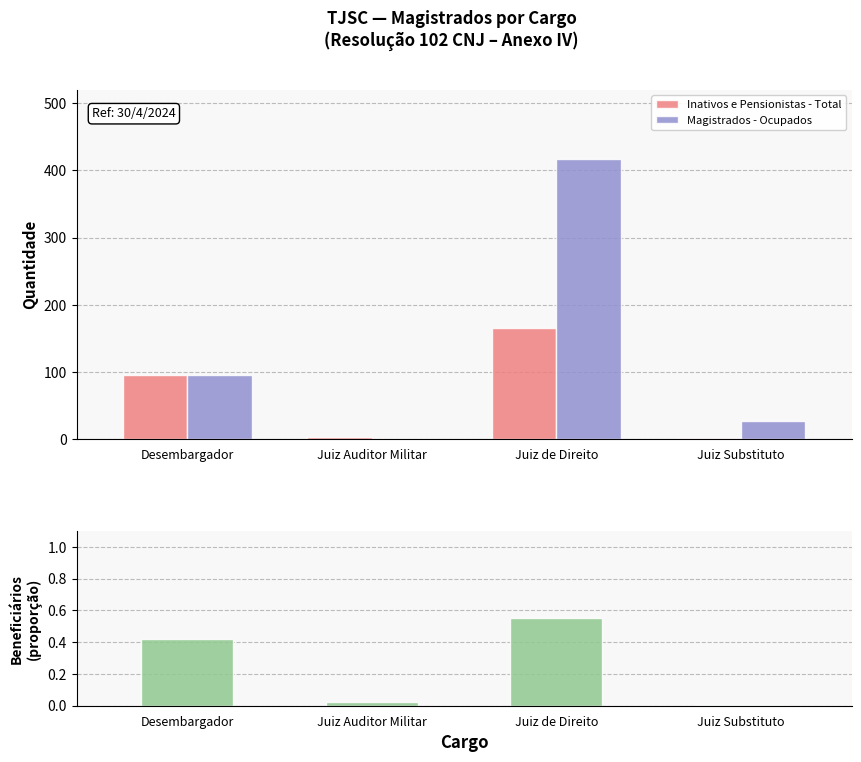

How many values in the Magistrados - Ocupados series are below 96?

2